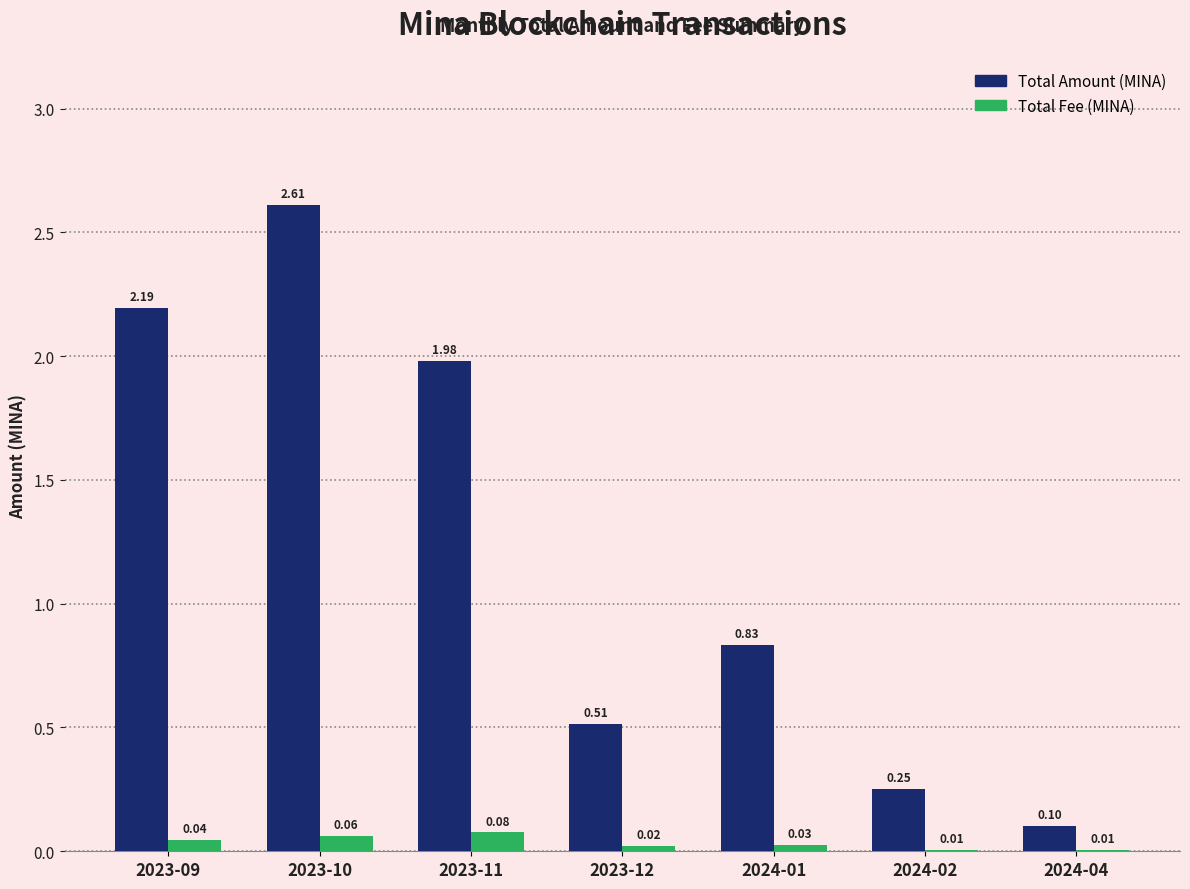

Between 2023-11 and 2023-12, which series saw the biggest shift?

Total Amount (MINA)